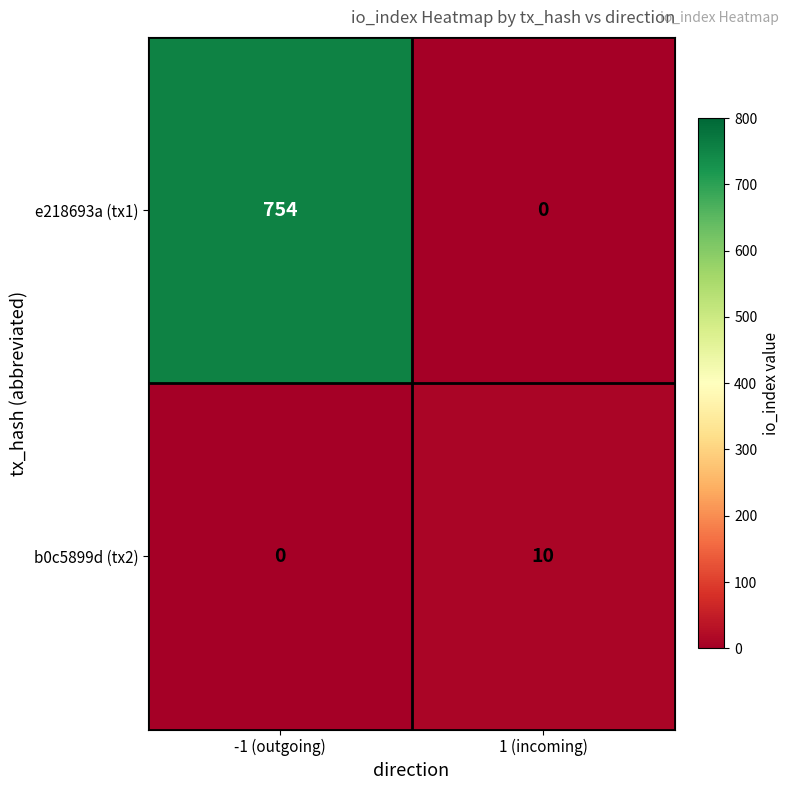

Reading left to right, extract all data points from this chart.

e218693a (tx1): 754	0
b0c5899d (tx2): 0	10